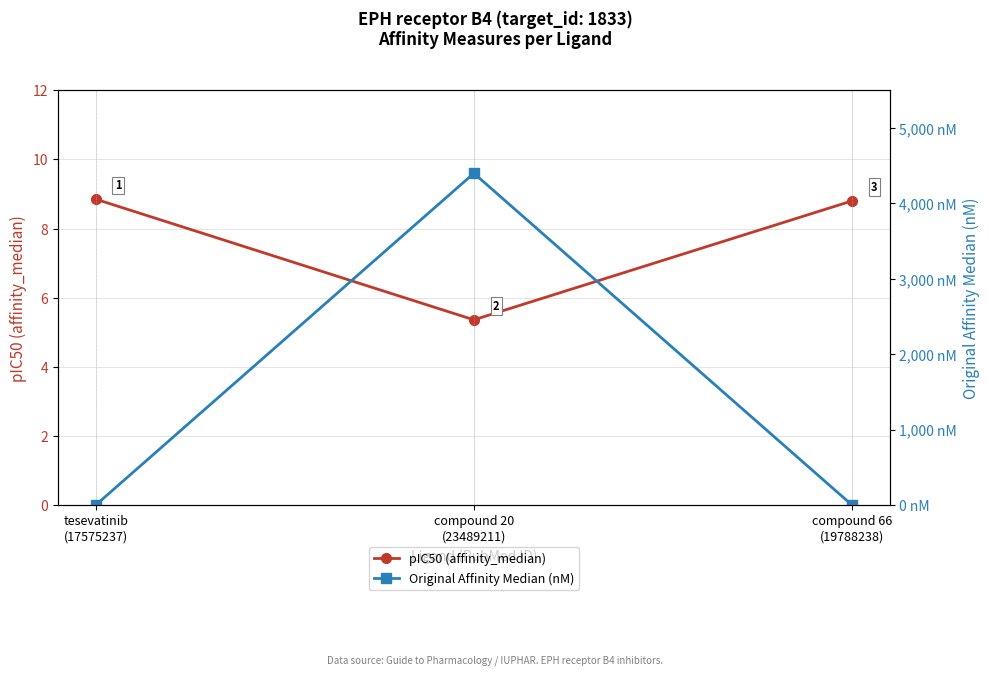

Reading right to left, list all the values displayed in this chart.

pIC50 (affinity_median): 8.8	5.4	8.8
Original Affinity Median (nM): 1.6	4400.0	1.4